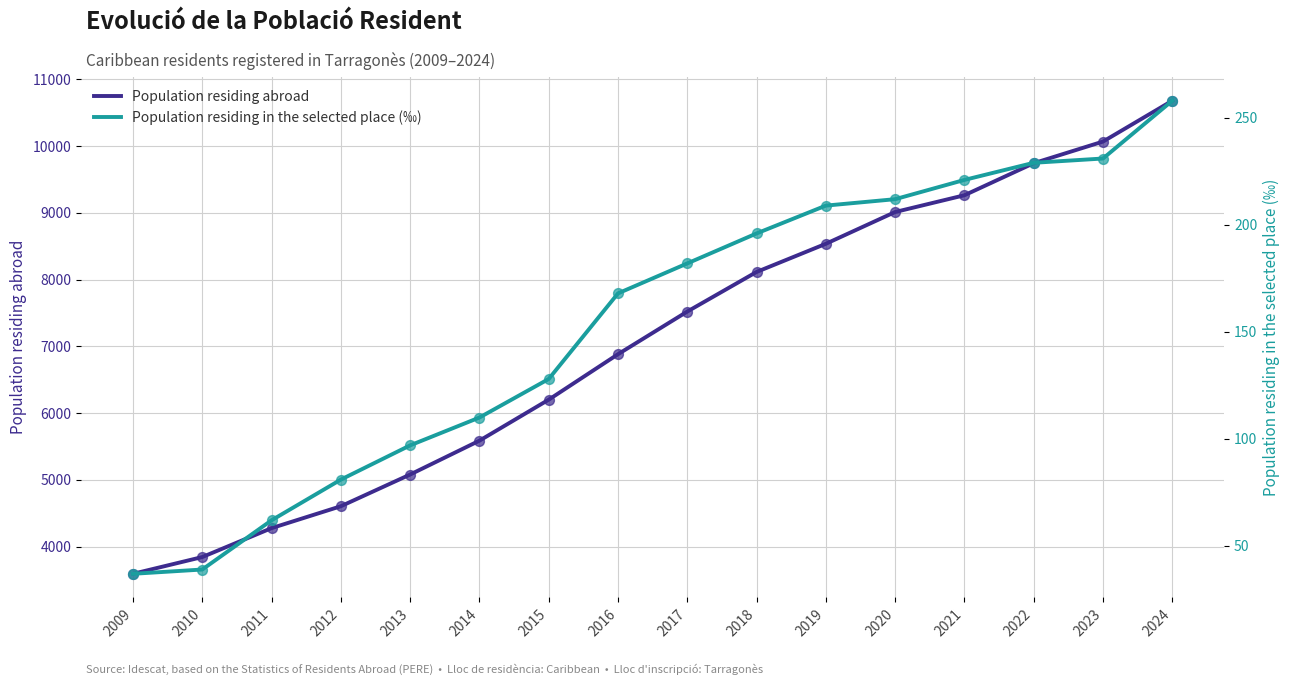

Is the value of Population residing abroad at 2009 greater than the value of Population residing in the selected place (‰) at 2010?

Yes